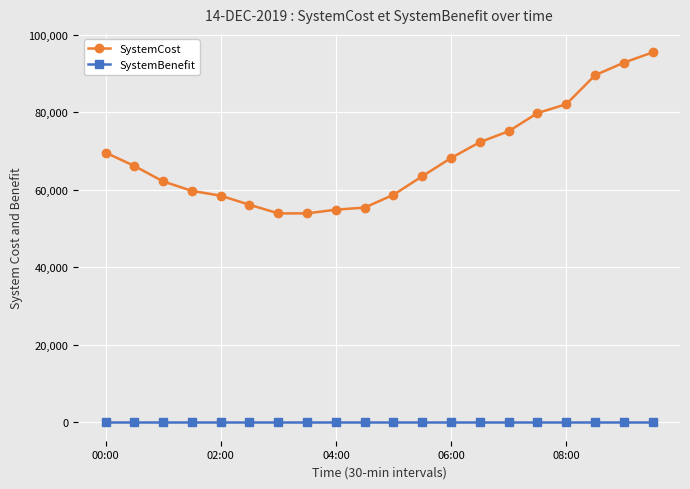

True or false: SystemCost and SystemBenefit cross at least once.

False